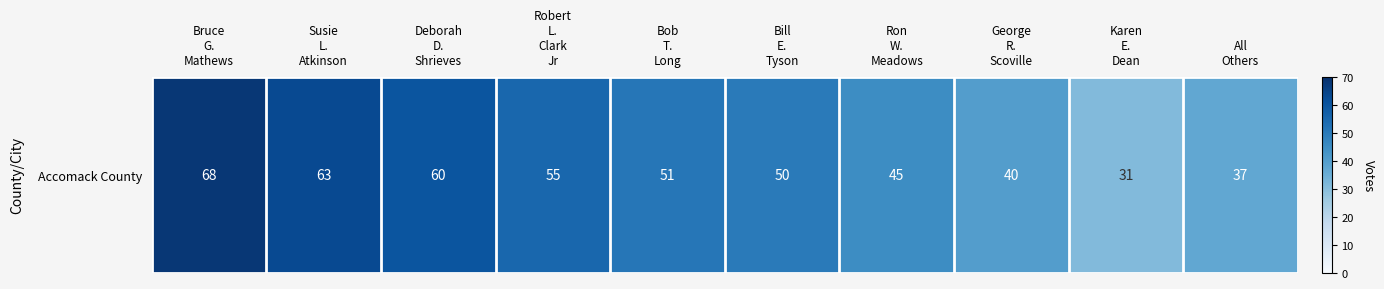

The value at Bill
E.
Tyson is 70. True or false?

False